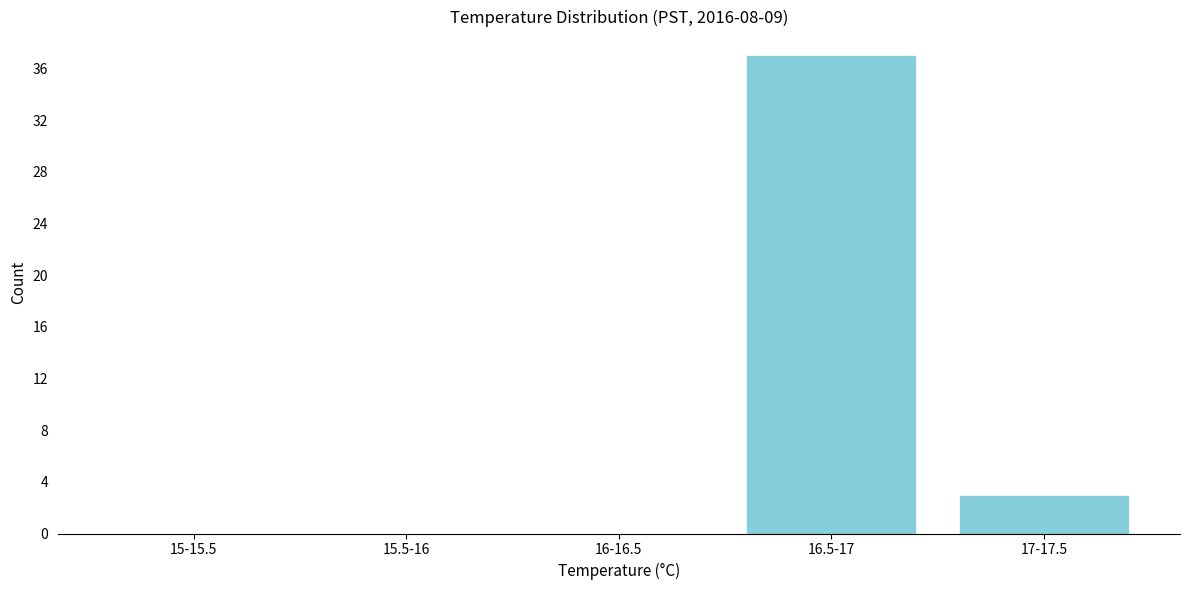

Reading left to right, transcribe all the data shown in this chart.

15-15.5=0	15.5-16=0	16-16.5=0	16.5-17=37	17-17.5=3